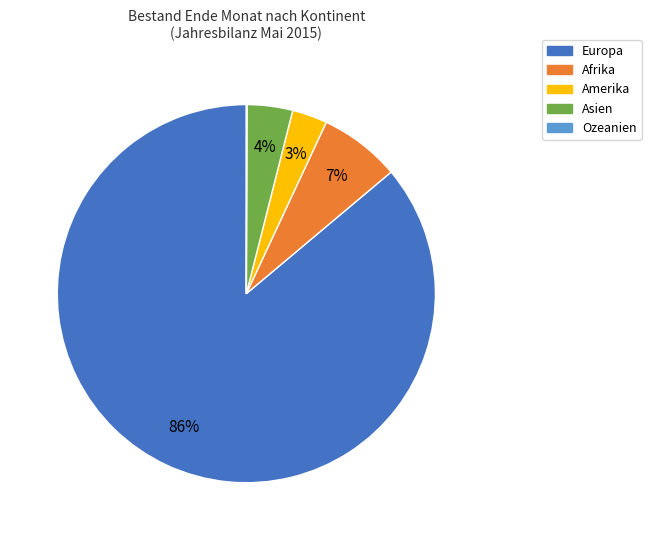

Which has a higher value, Afrika or Europa?

Europa